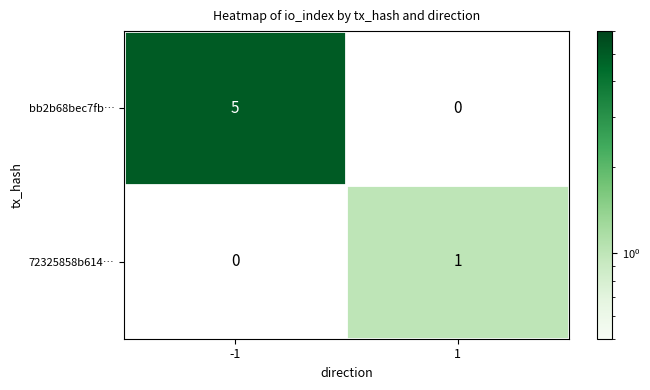

Count the number of categories in the chart.

2